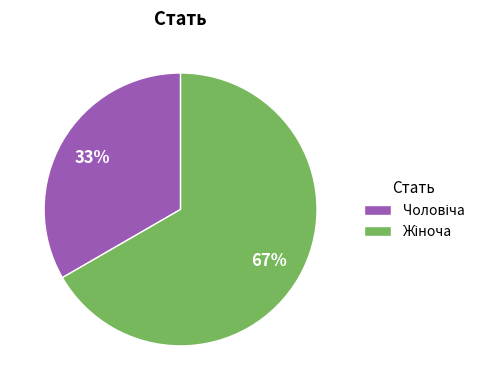

To the nearest percent, what is the average slice percentage?

50%